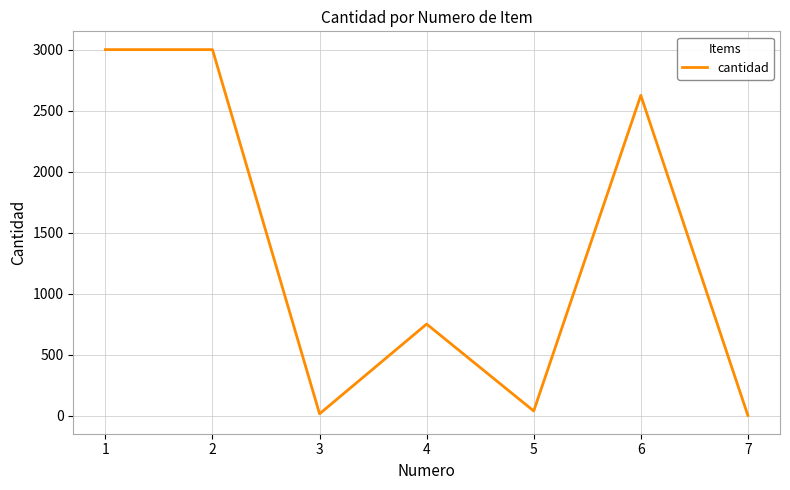

The value at 2 is 4667.8. True or false?

False